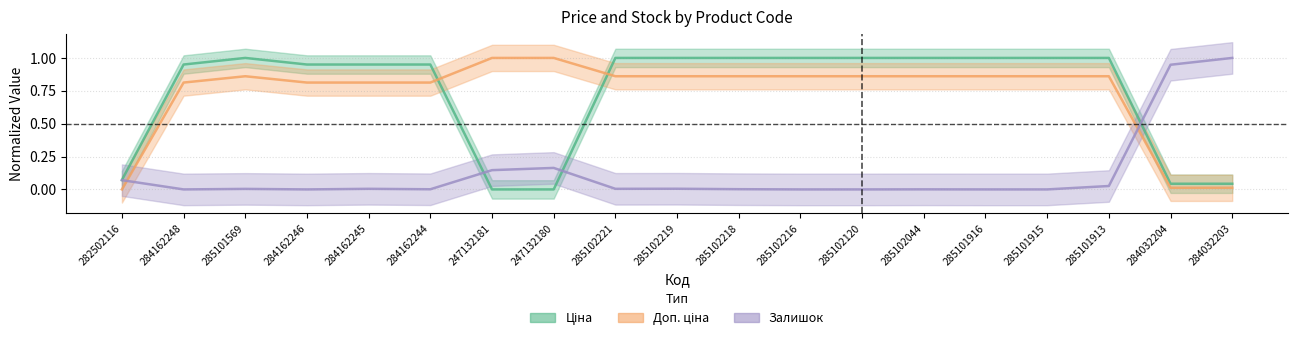

What is the label of the 11th point from the left?

285102218